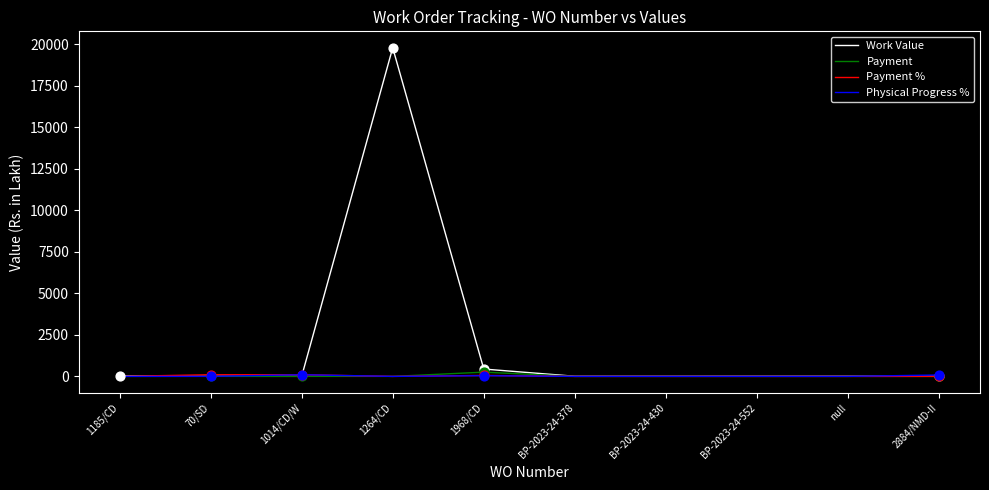

At which category is the sum across all series the highest?

1264/CD